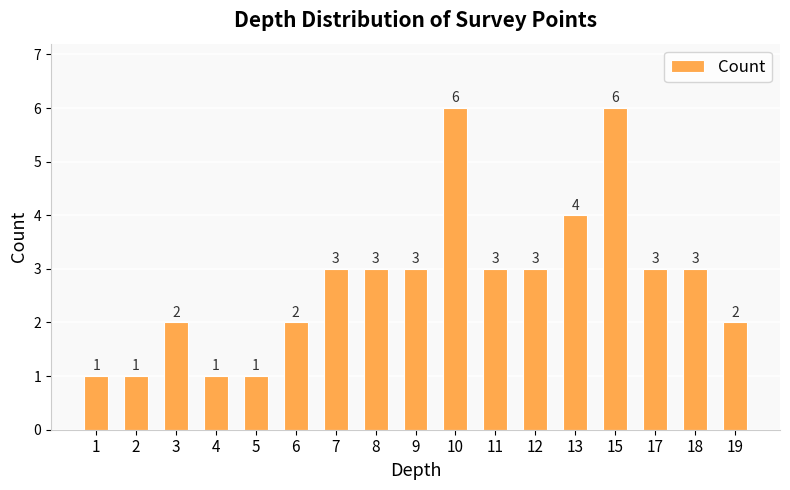

Between 1 and 6, which is larger?

6